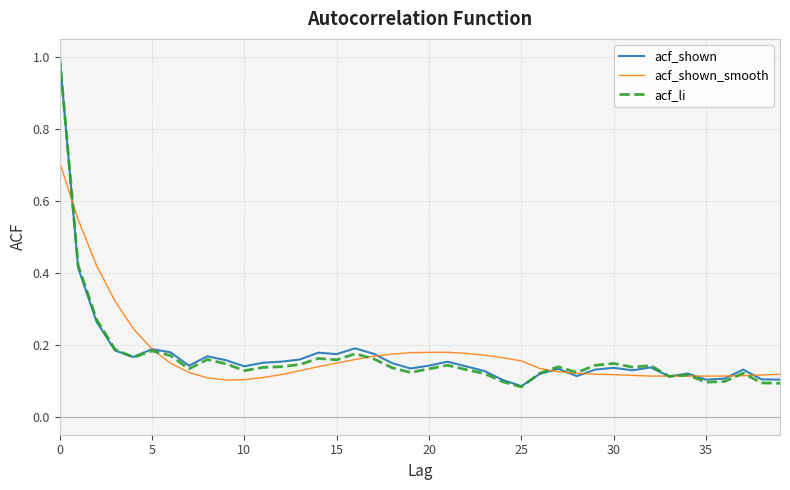

Which series has the widest spread of values?

acf_li